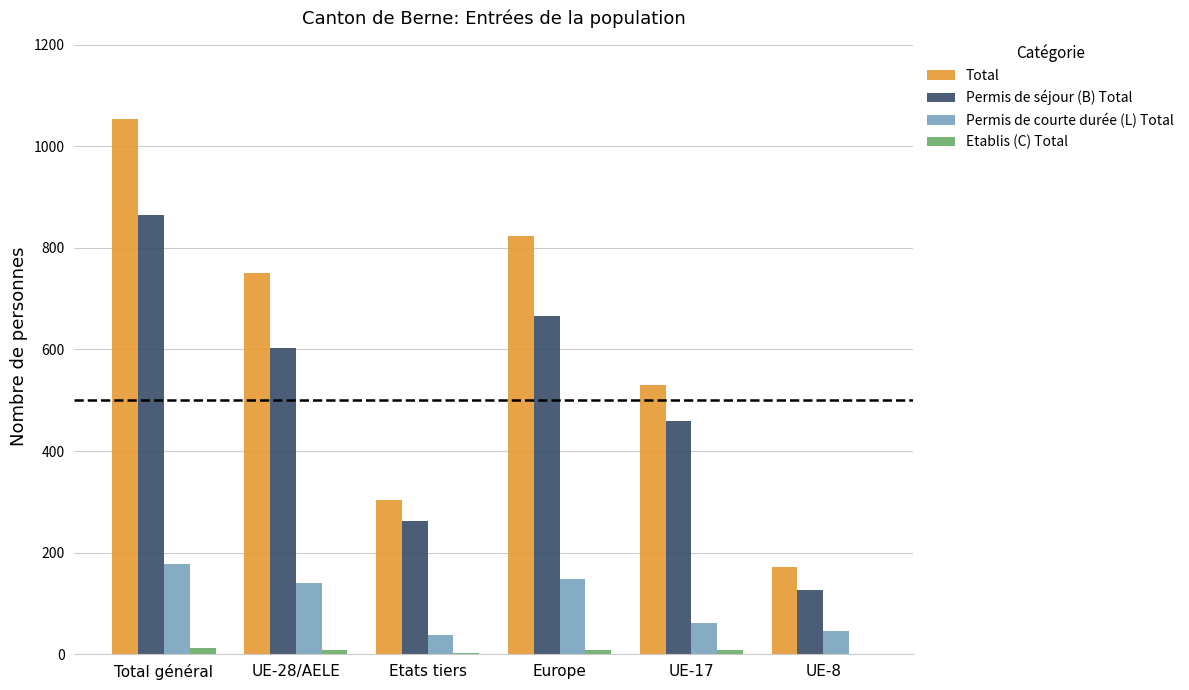

Which series changed the most between Europe and UE-17?

Total